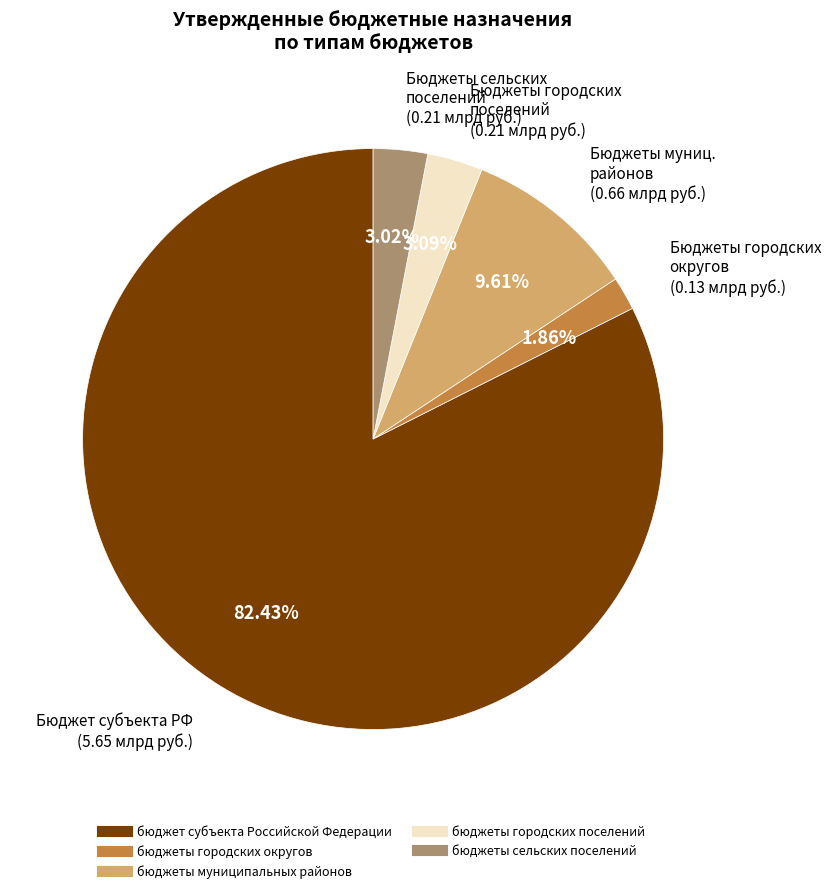

What is the ratio of the value at бюджеты муниципальных районов to the value at бюджеты городских поселений?

3.1